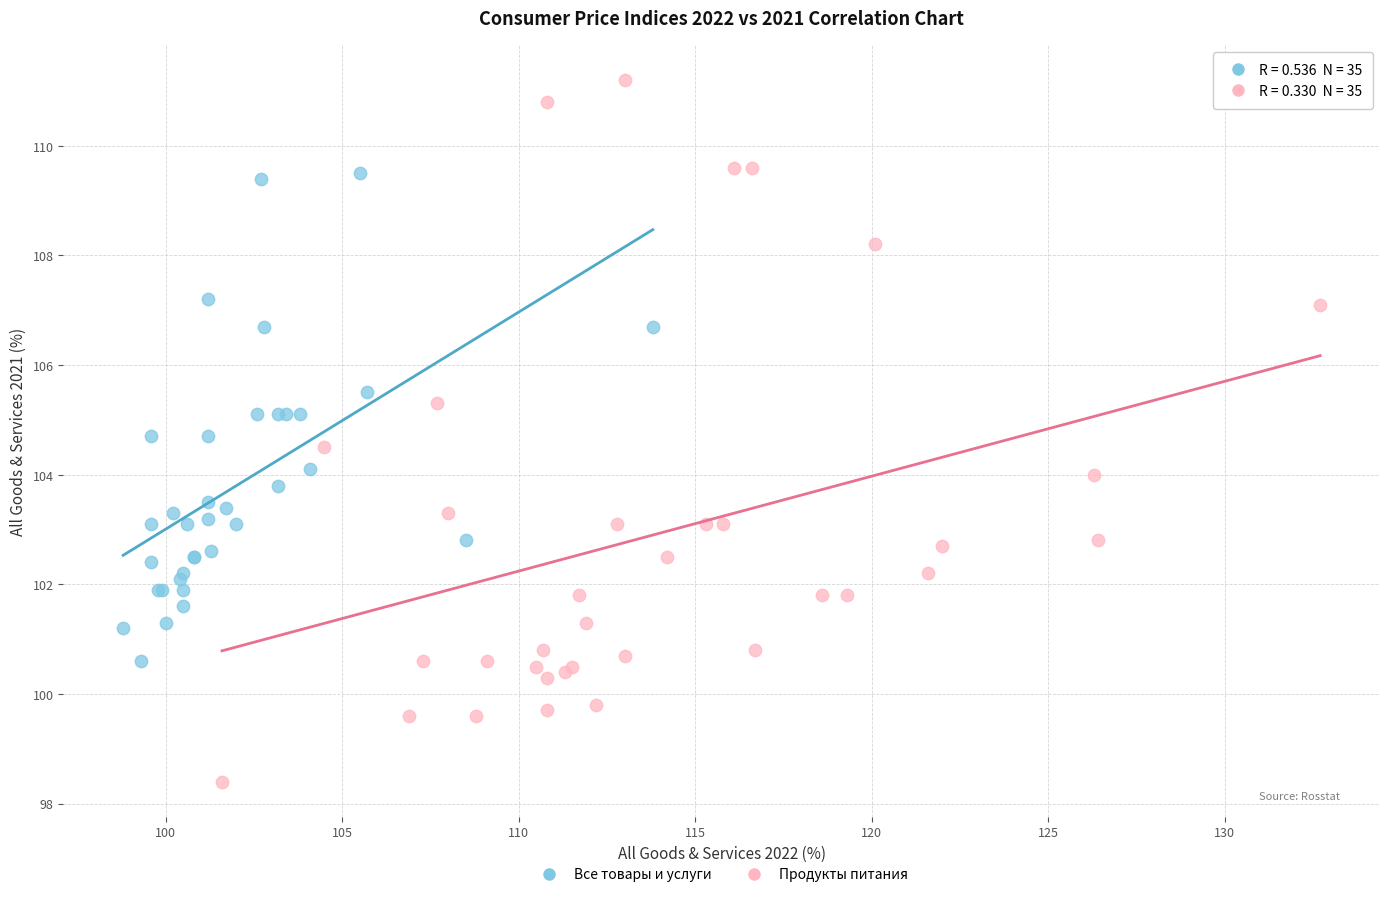

What are all the series names shown in the legend?

Все товары и услуги, Продукты питания